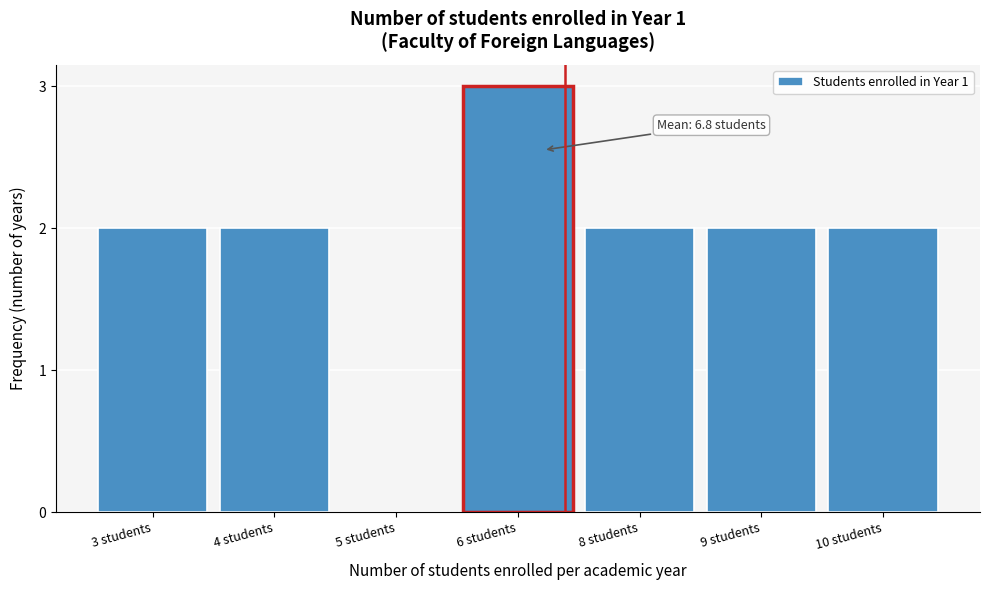

Reading left to right, what are all the values shown in this chart?

3 students=2	4 students=2	5 students=0	6 students=3	8 students=2	9 students=2	10 students=2